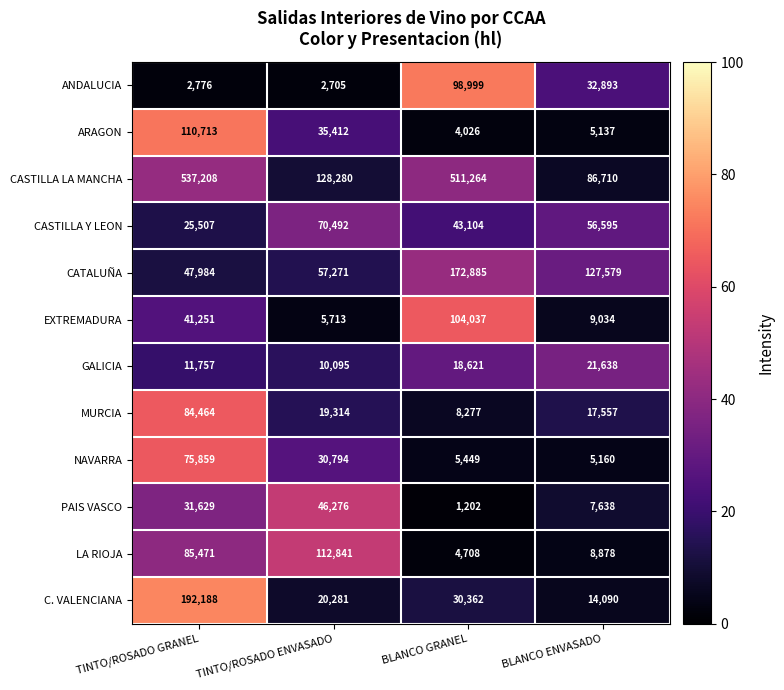

What is the smallest value displayed?

1202